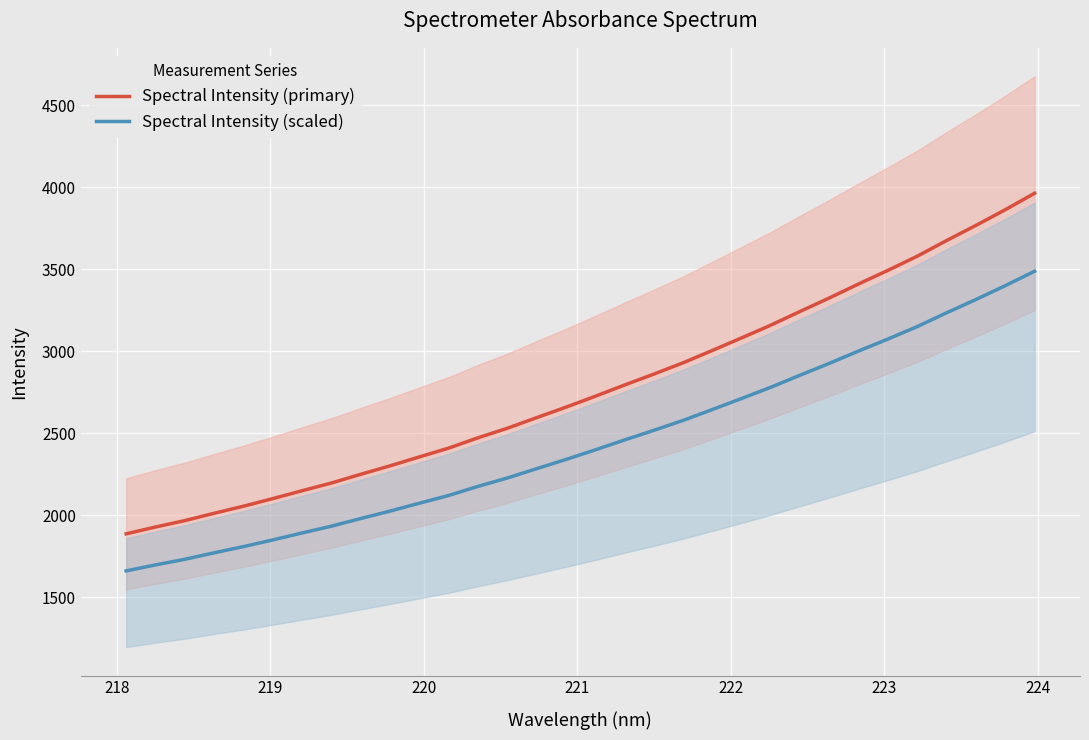

Which series has the largest total across all categories?

Spectral Intensity (primary)